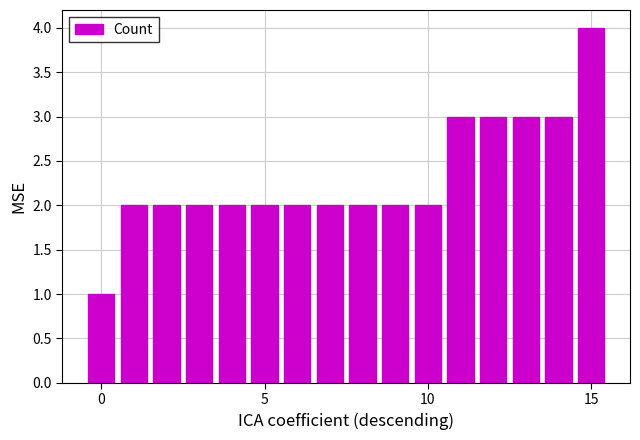

What is the minimum value shown in the chart?

1